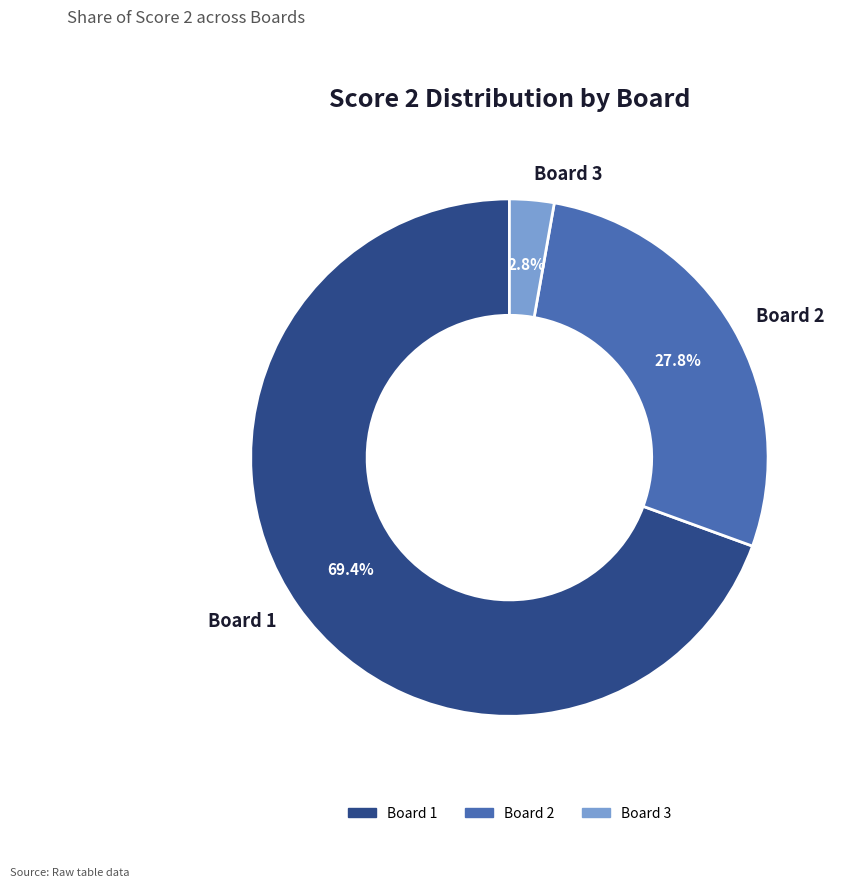

True or false: Board 2 accounts for 20% of the total.

False